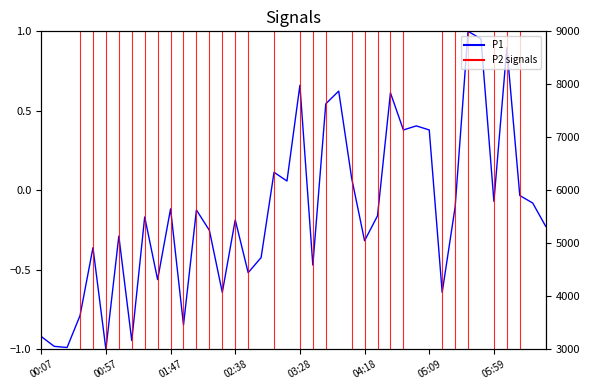

How many values are below 0?

27